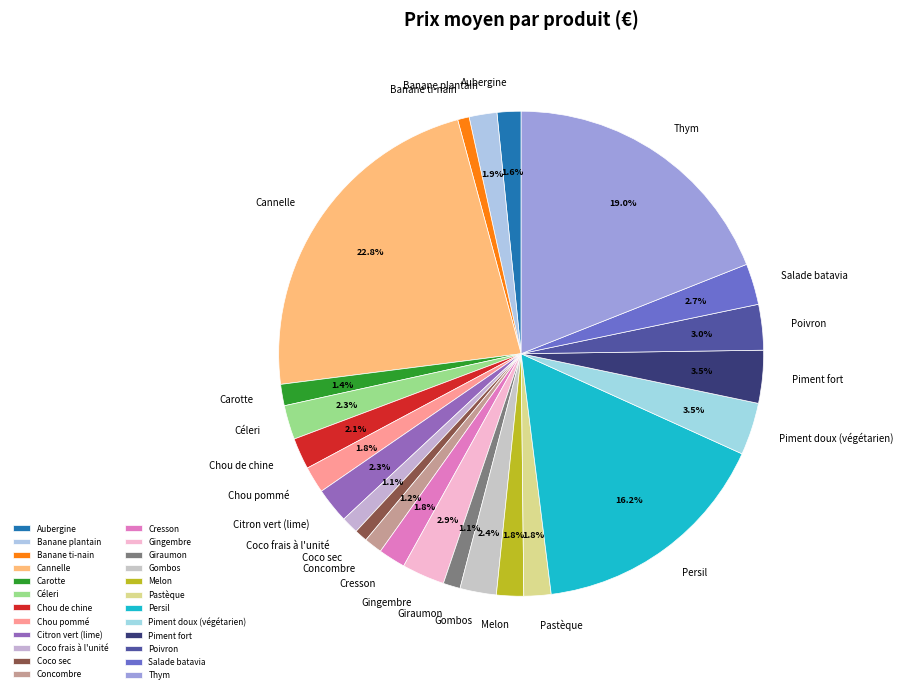

How many slices are in this pie chart?

24